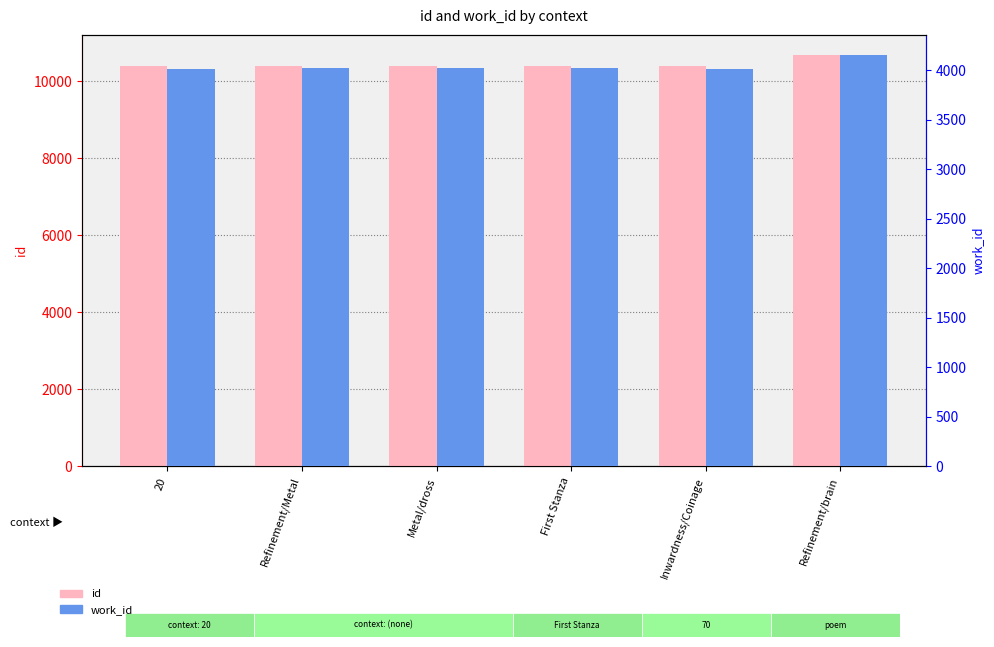

How many groups of bars are there?

6